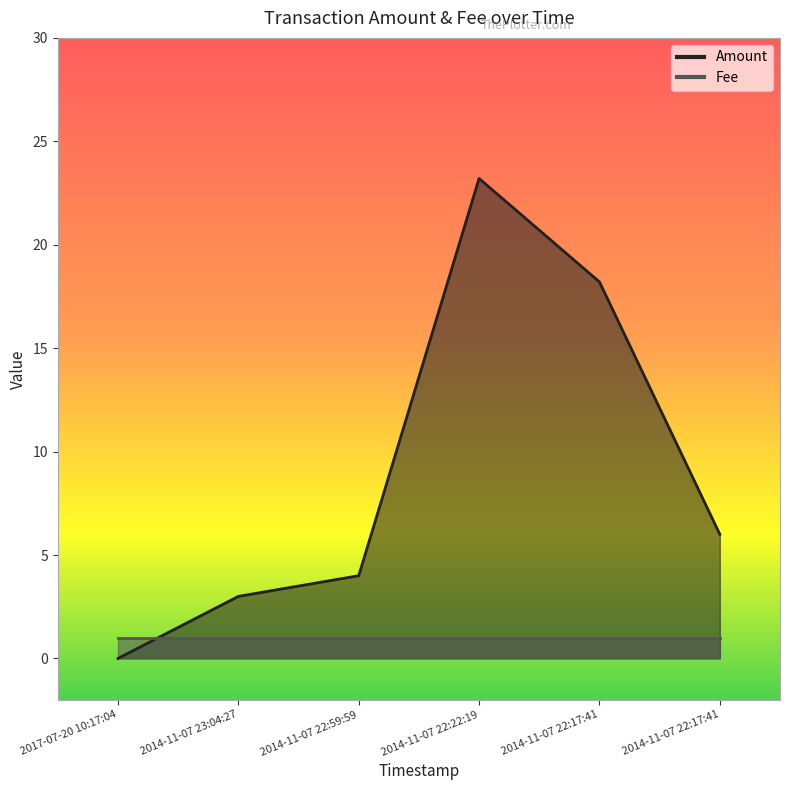

The value at 2014-11-07 22:17:41 is 9.2. True or false?

False